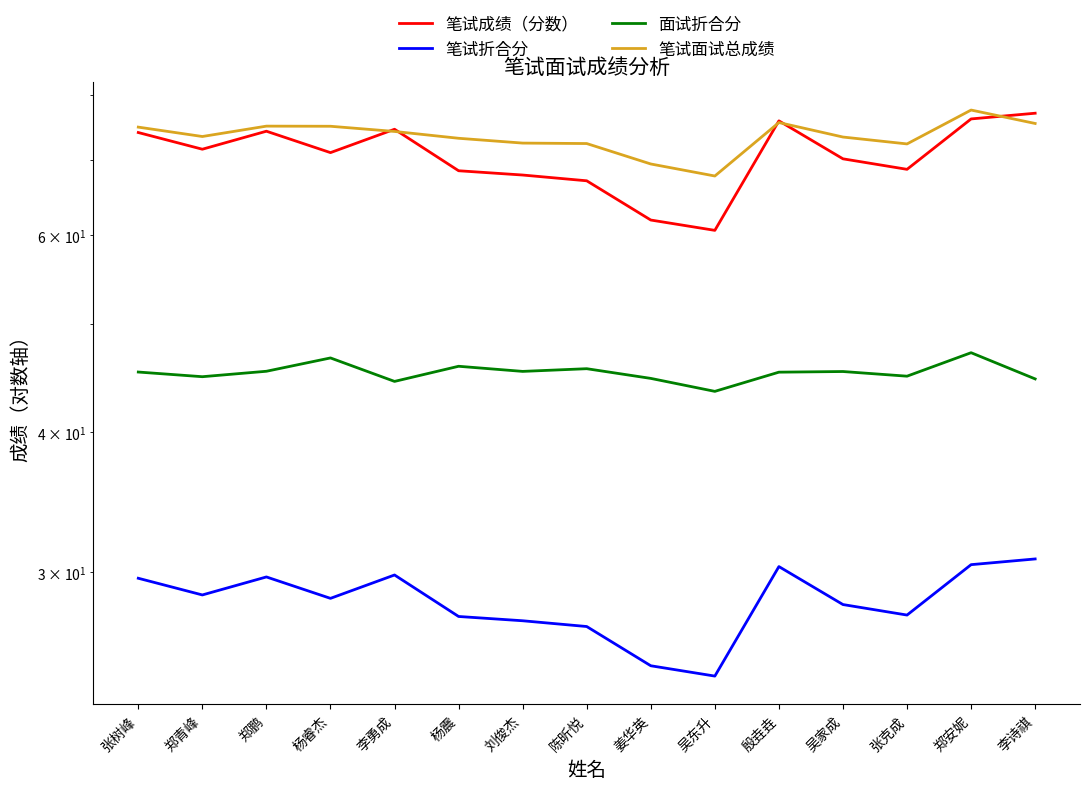

What is the difference between the 笔试折合分 values at 李勇成 and 姜华英?

5.1